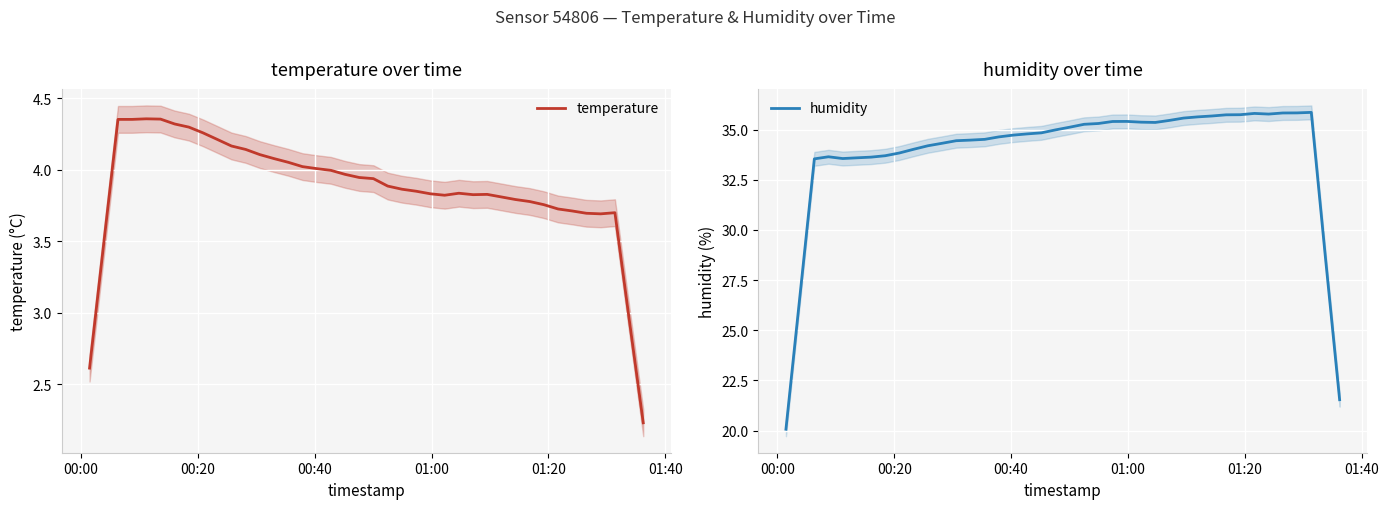

What is the highest value of the humidity series?

35.9